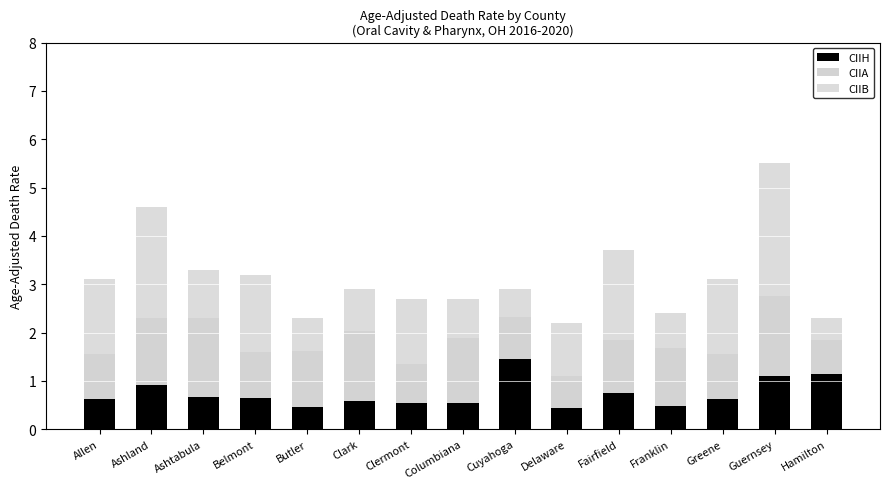

Rank the series by their average value, from lowest to highest.

CIIH, CIIA, CIIB